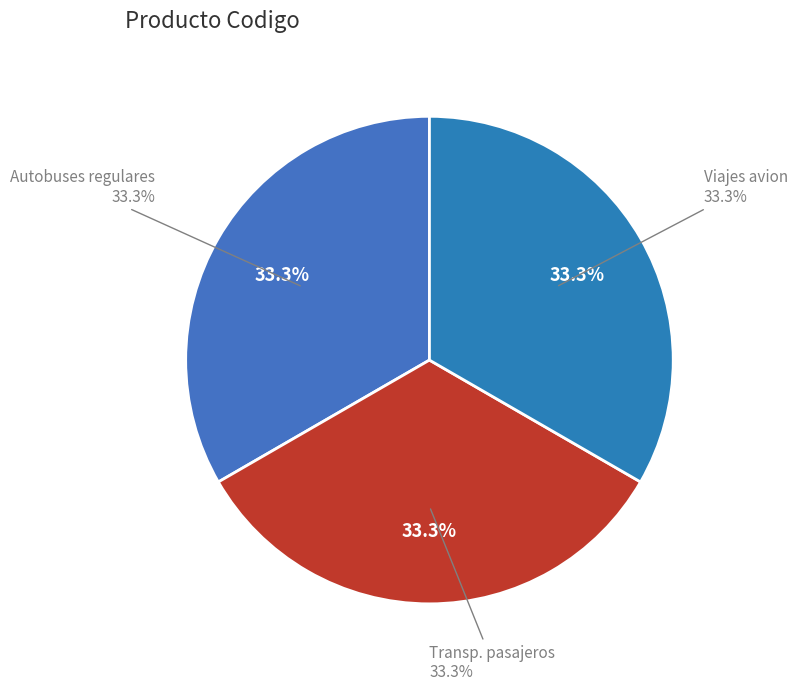

Rank the categories by value from lowest to highest.

Viajes en aviones comerciales, Servicios de transporte de pasajeros, Servicios de autobuses regulares